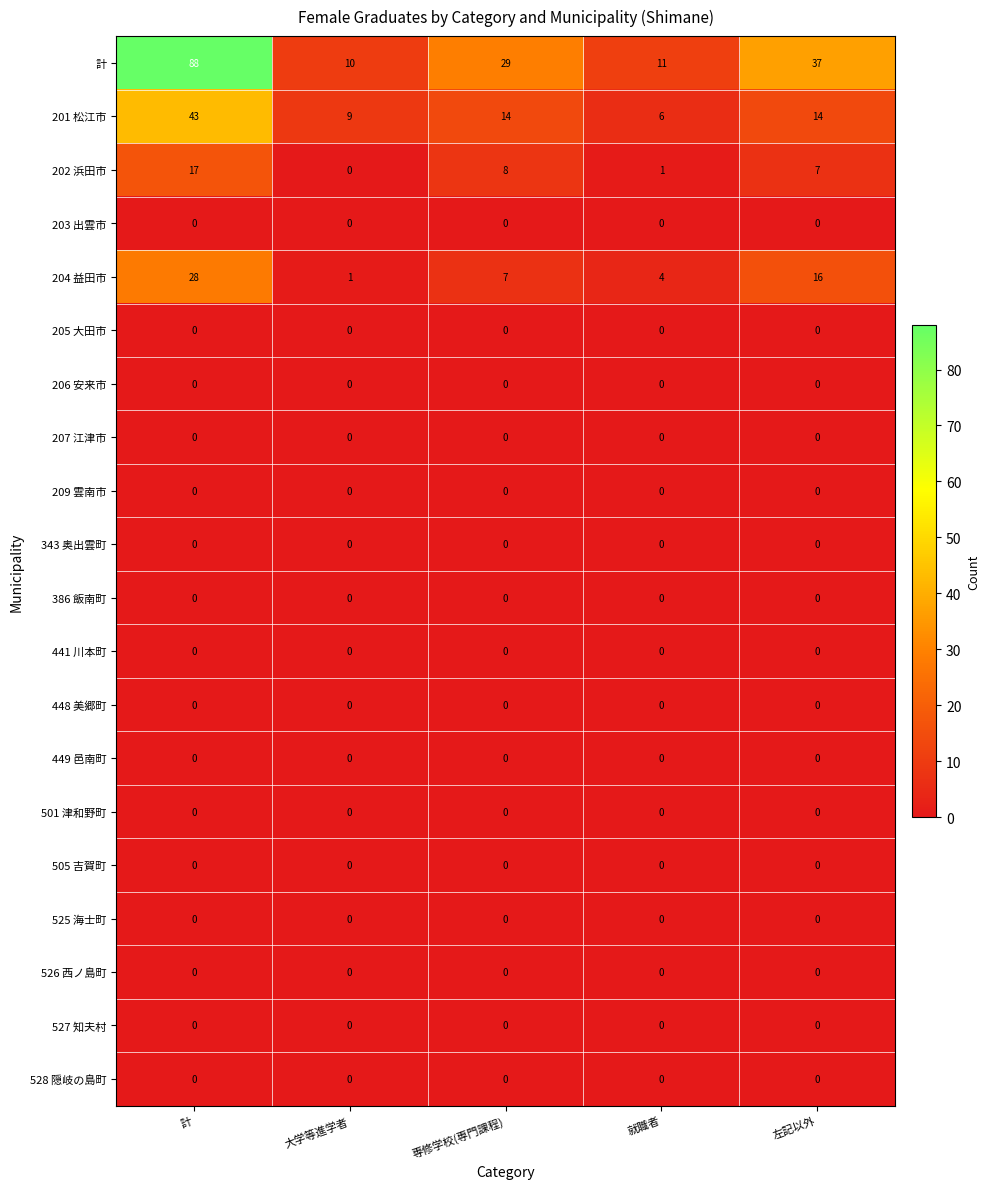

What is the greatest value displayed?

88